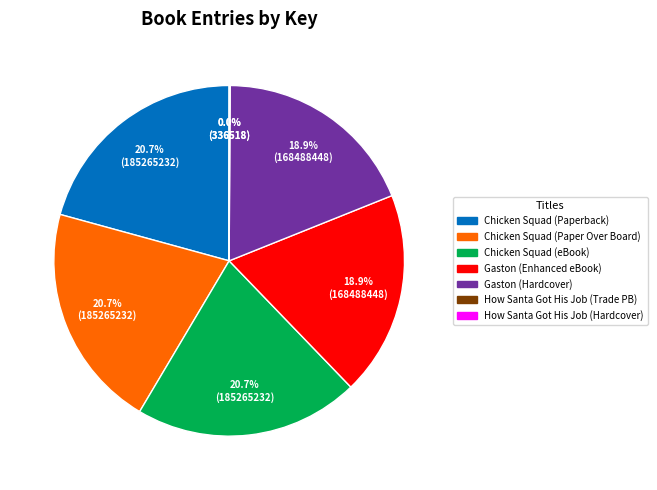

Is there any slice that represents more than half of the pie?

No